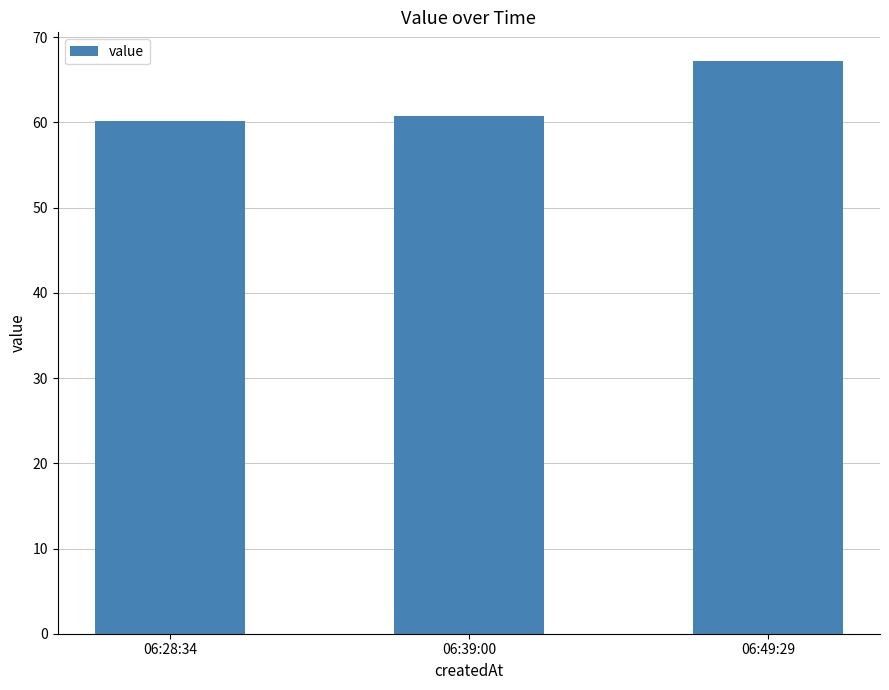

True or false: the data shows 103.8 at 06:49:29.

False